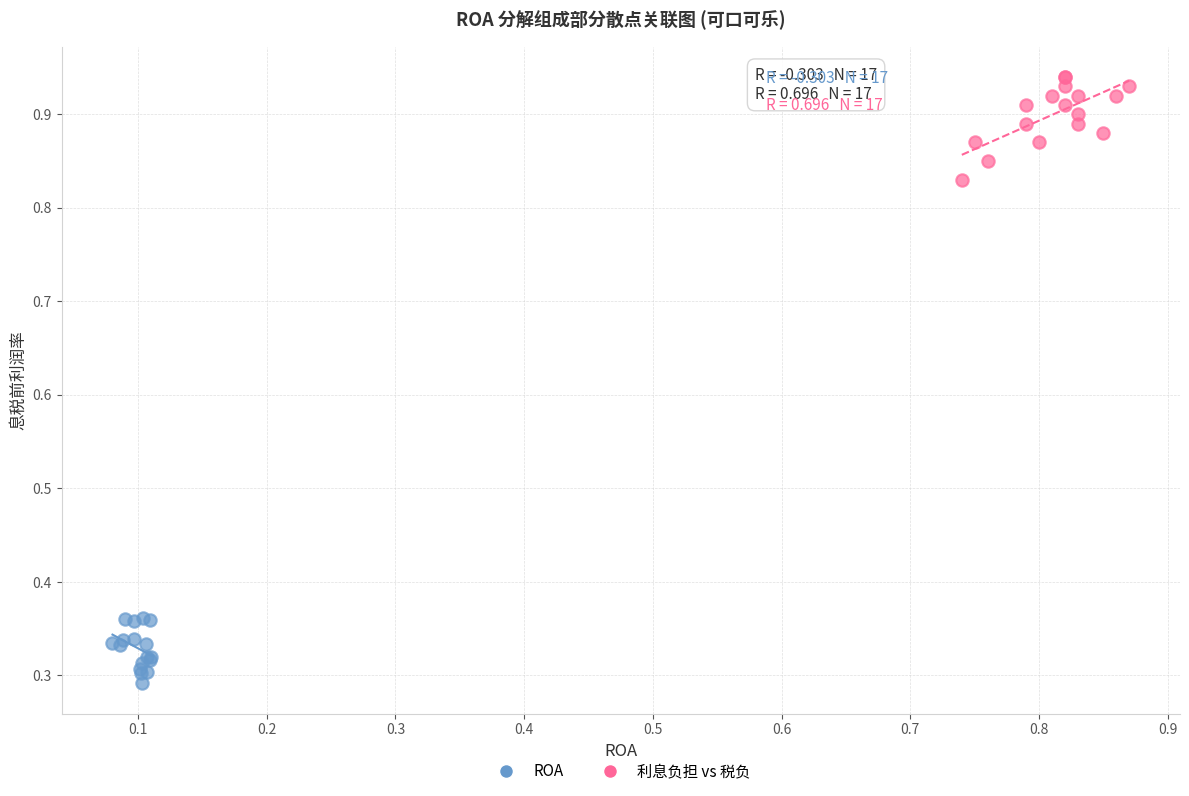

Which series reaches the minimum Y coordinate?

ROA